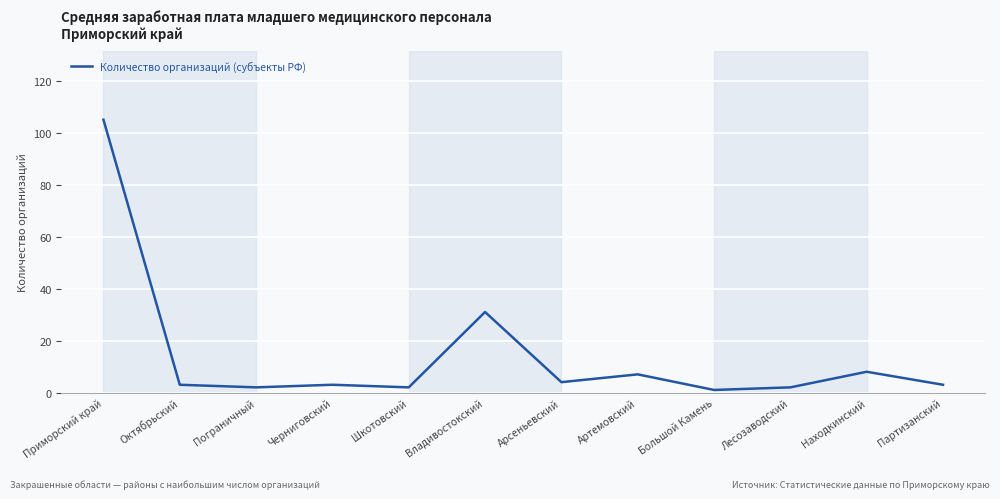

True or false: the data shows 2 at Шкотовский.

True